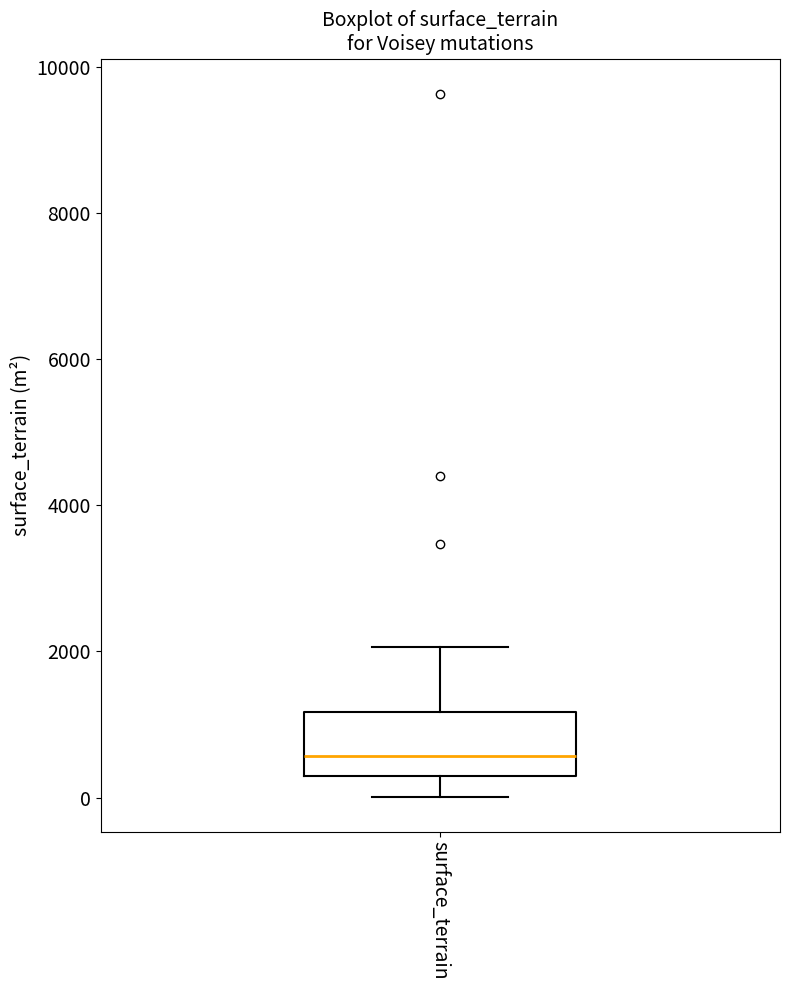

Transcribe this box plot: give where the median line is, the range the box spans, and where the two whiskers end, as read against the y-axis. The values are not printed on the chart, so give them approximately, as read against the axis.

median 600, box 200 to 1200, whiskers 0 to 2000